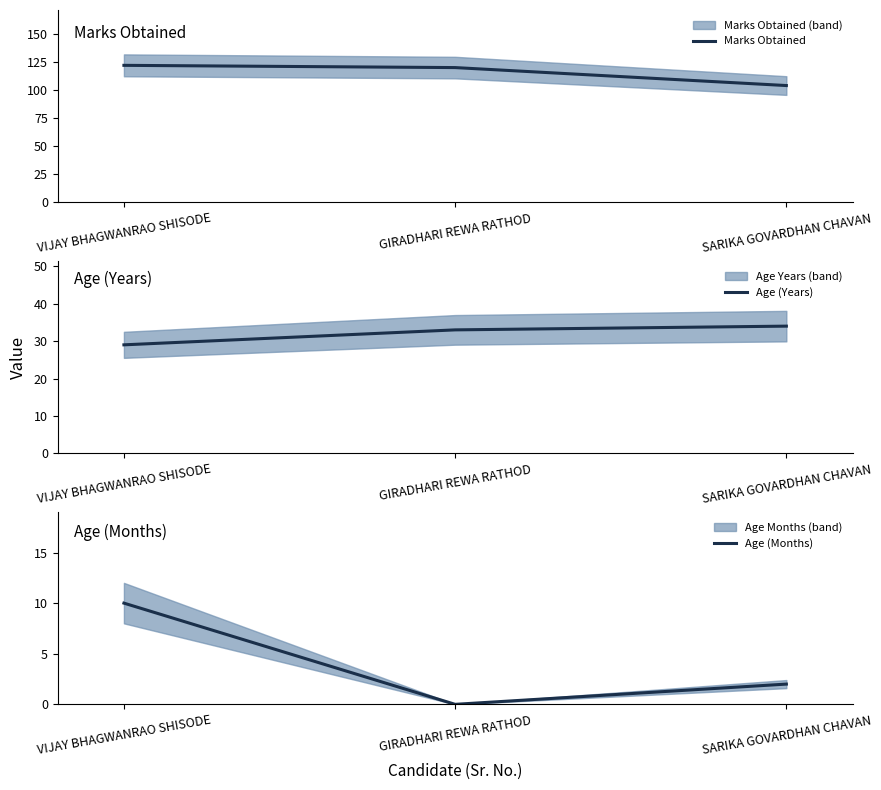

Rank the series by their maximum value, from lowest to highest.

Age (Months), Age (Years), Marks Obtained